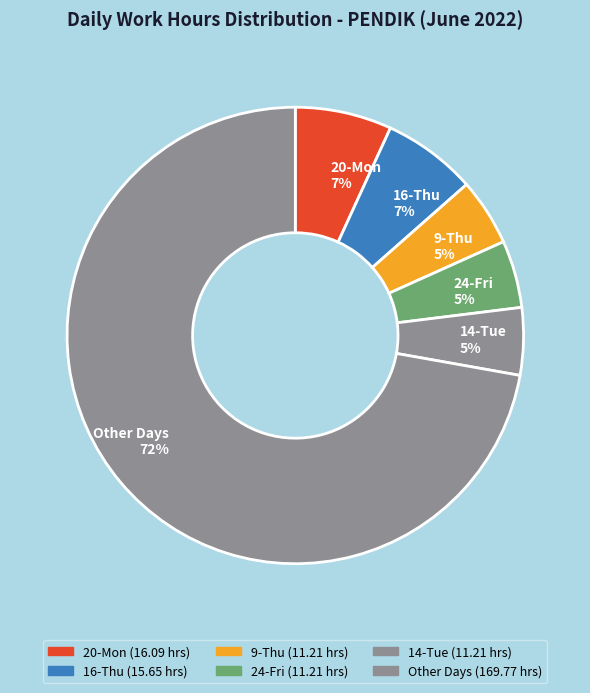

Is it true that 20-Mon is 1% of the pie?

False